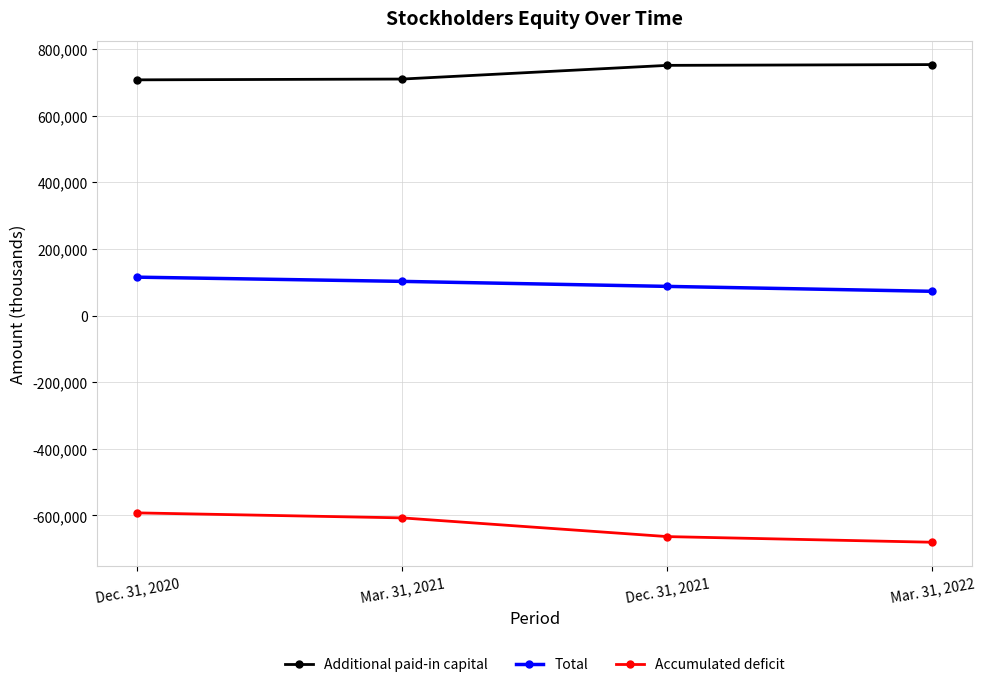

Rank the categories by Additional paid-in capital value from highest to lowest.

Mar. 31, 2022, Dec. 31, 2021, Mar. 31, 2021, Dec. 31, 2020